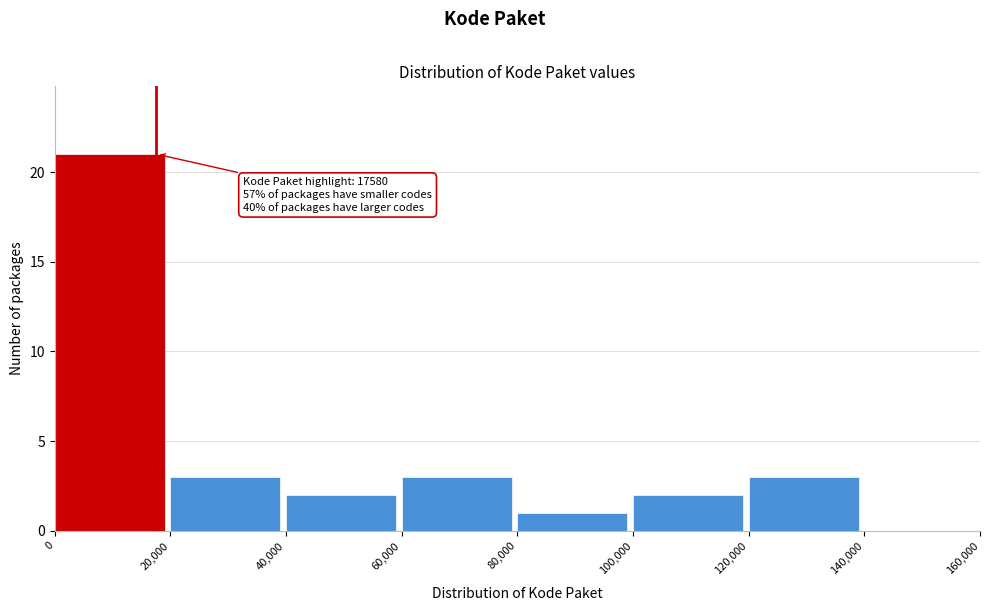

Over which range of the x-axis is the bar tallest?

0 to 20,000